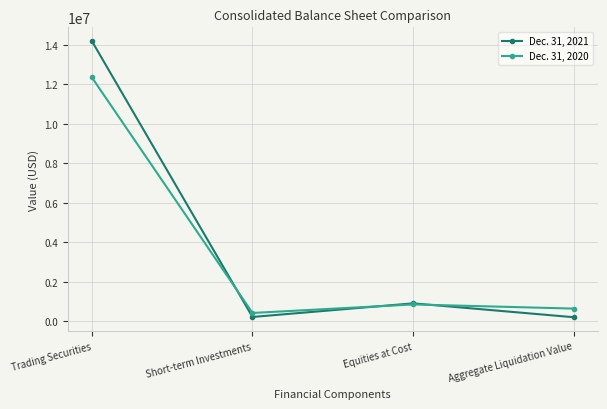

After their last crossing, which series has the higher values: Dec. 31, 2021 or Dec. 31, 2020?

Dec. 31, 2020